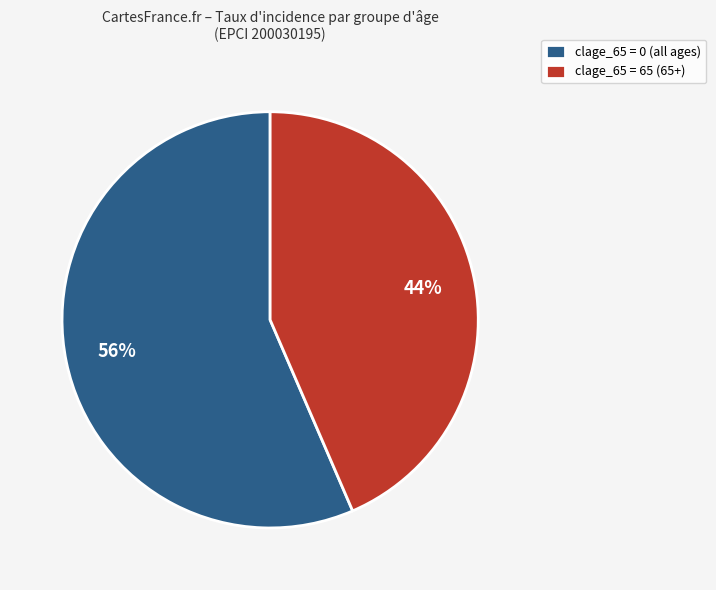

Count the number of slices in the pie.

2